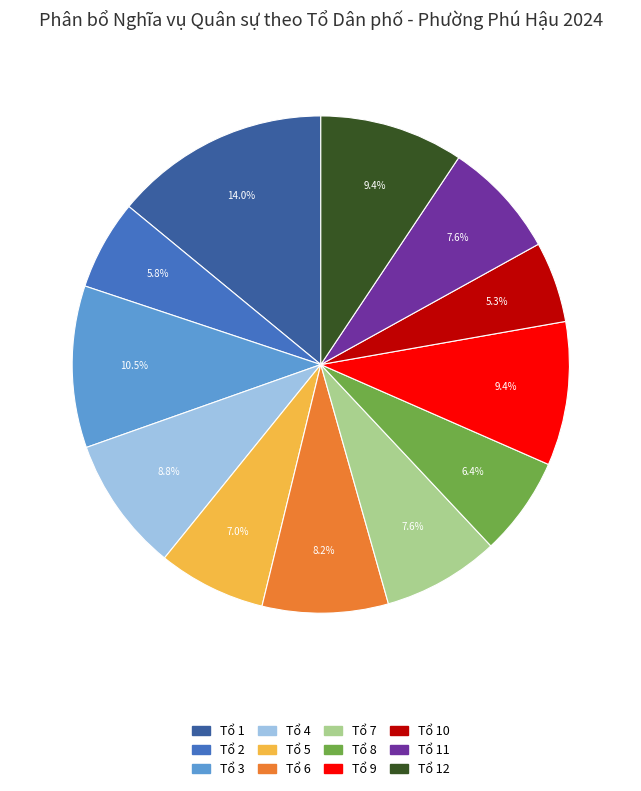

To the nearest percent, what is the average slice percentage?

8%